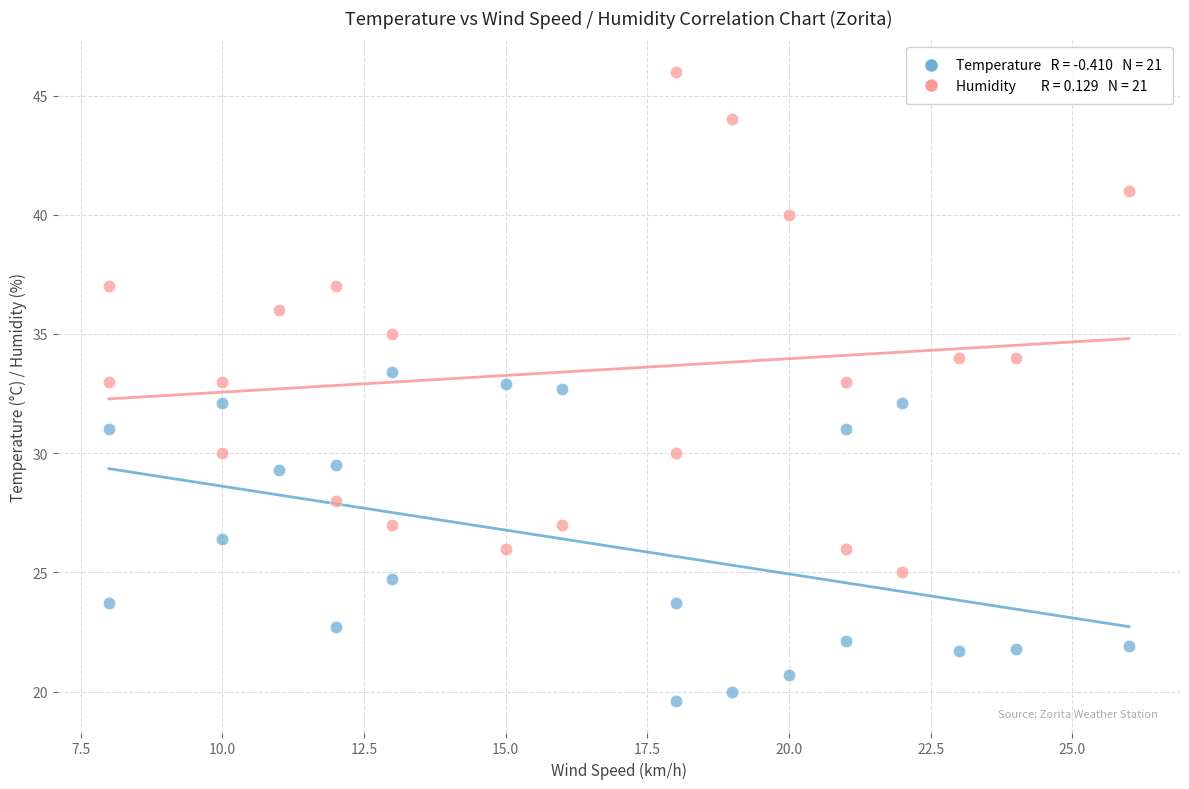

Across all data points, what is the range of Y values (max minus min)?

26.4